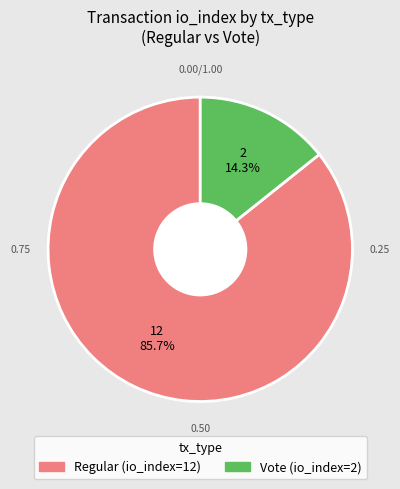

The Vote slice represents 14% of the pie. True or false?

True